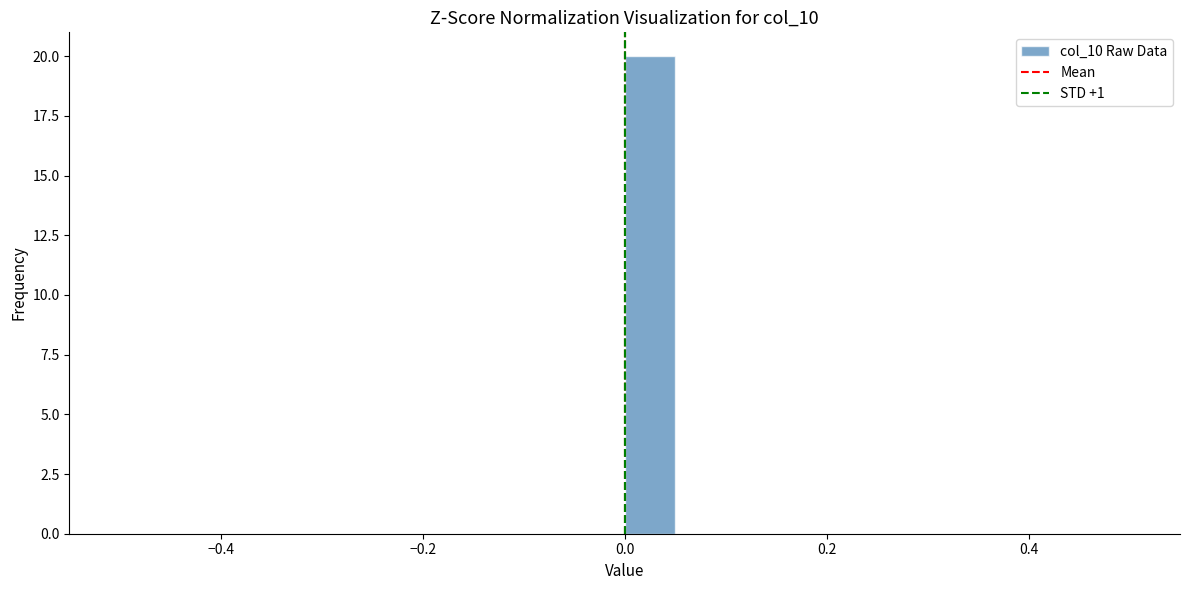

Read against the x-axis, roughly where is the centre of the tallest bar?

0.02